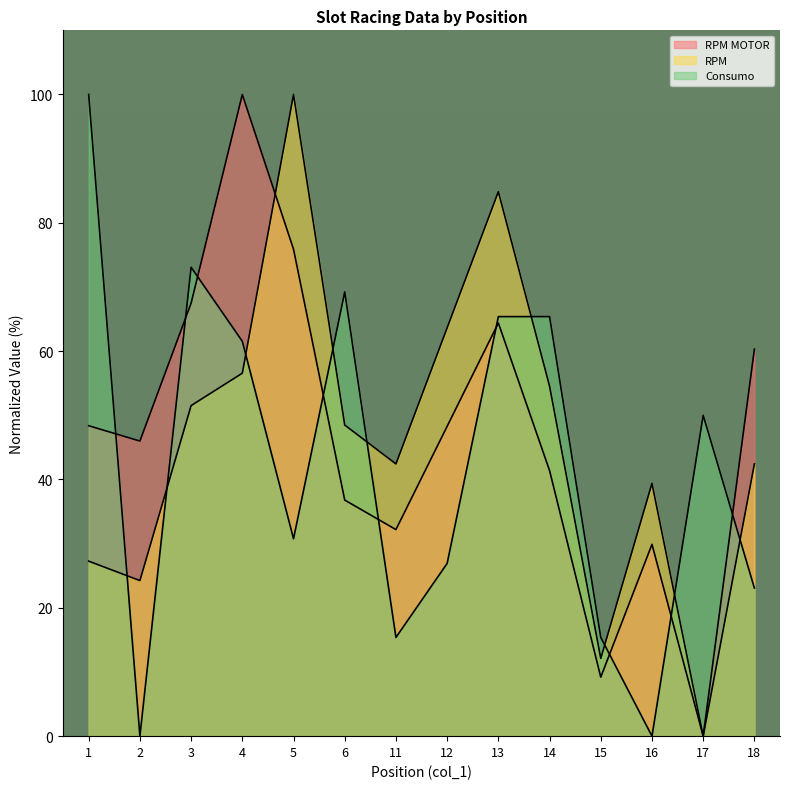

Reading left to right, what are all the values shown in this chart?

RPM MOTOR: 48.4	46.0	67.5	100.0	75.9	36.8	32.2	48.3	64.4	41.4	9.2	29.9	0.0	60.3
RPM: 27.3	24.2	51.5	56.6	100.0	48.5	42.4	63.6	84.8	54.5	12.1	39.4	0.0	42.4
Consumo: 100.0	0.0	73.1	61.5	30.8	69.2	15.4	26.9	65.4	65.4	15.4	0.0	50.0	23.1